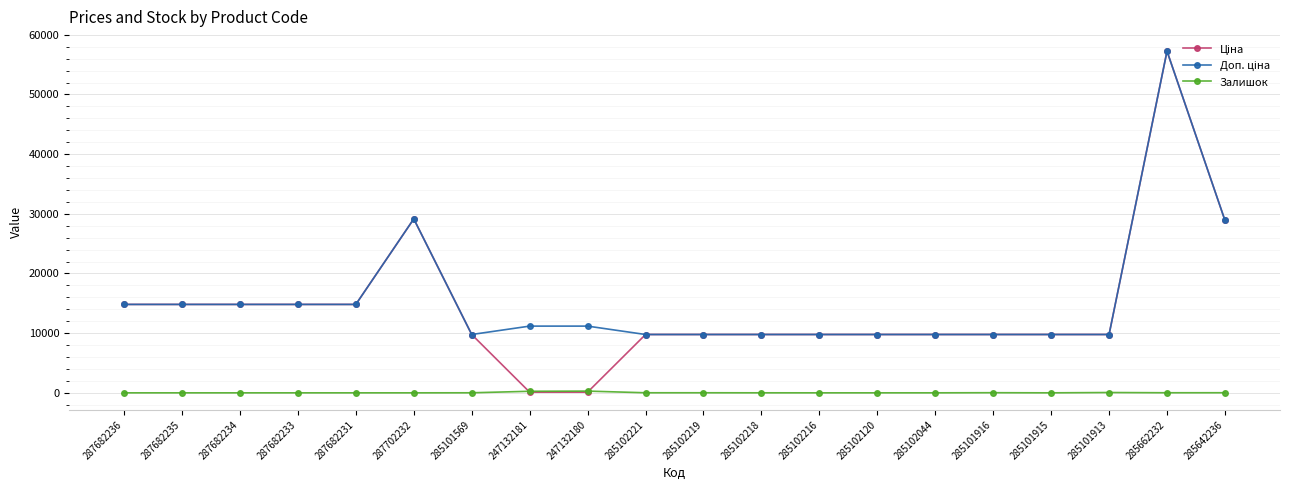

What is the total value across all series at 285102120?

19551.0